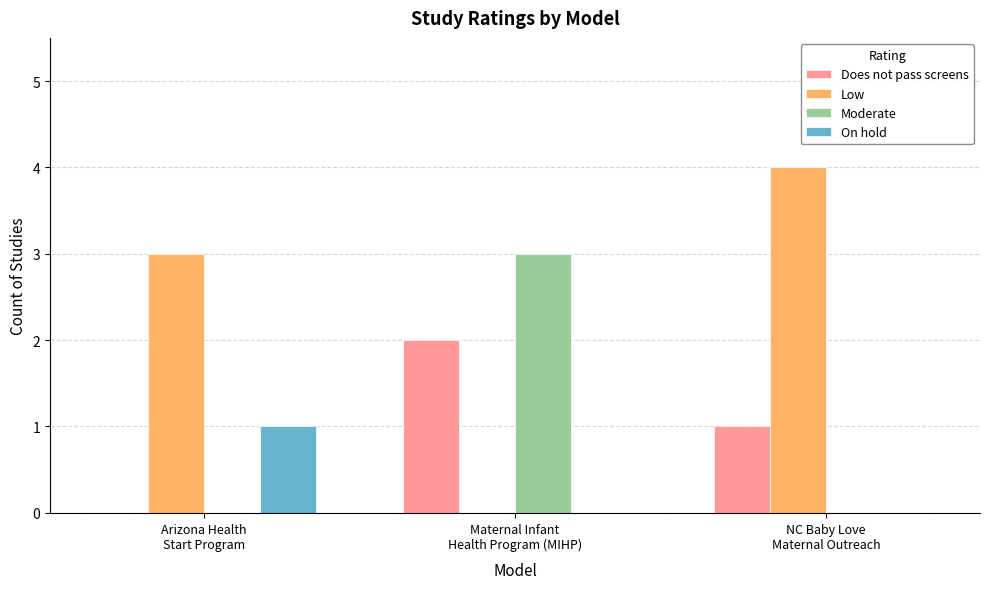

Which series has the widest spread of values?

Low